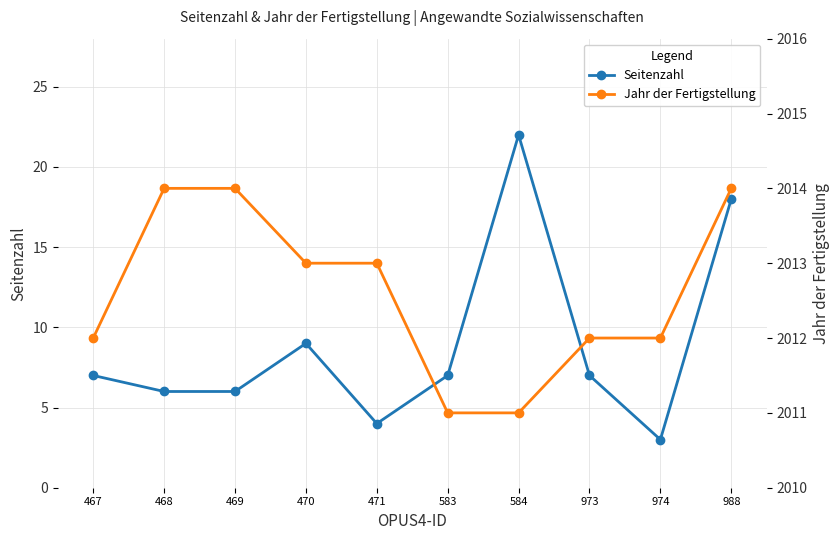

Between 469 and 988, which series saw the biggest shift?

Seitenzahl